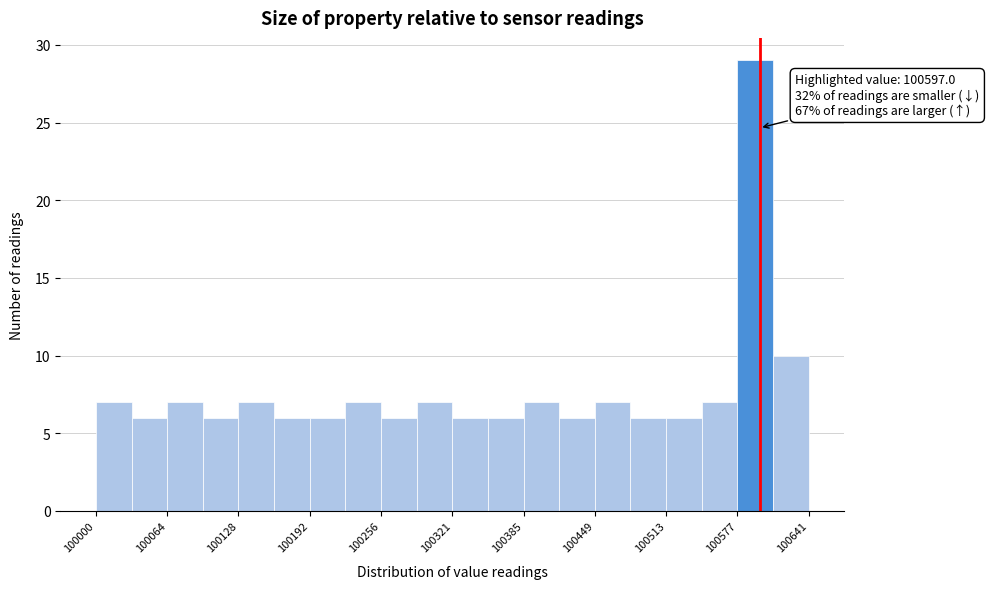

Read against the x-axis, roughly where is the centre of the tallest bar?

100590